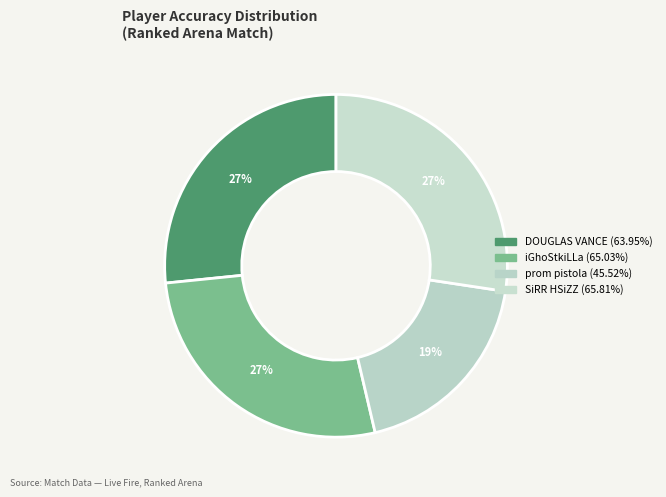

Is it true that iGhoStkiLLa is 16% of the pie?

False